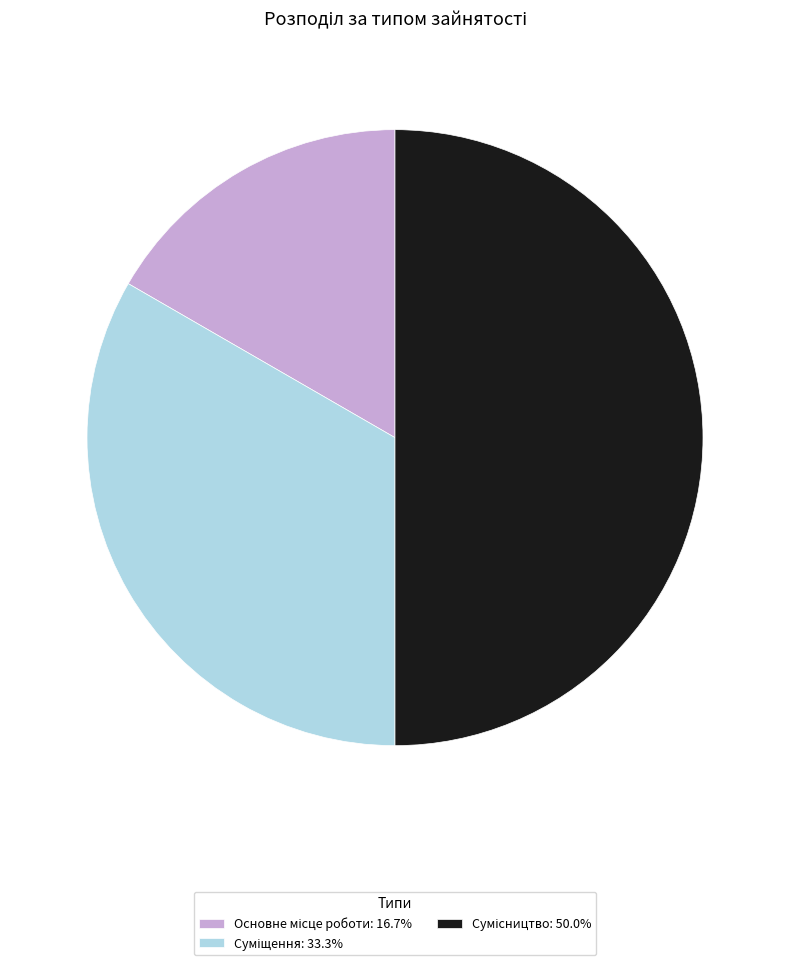

Which category has the smallest portion of the pie?

Основне місце роботи